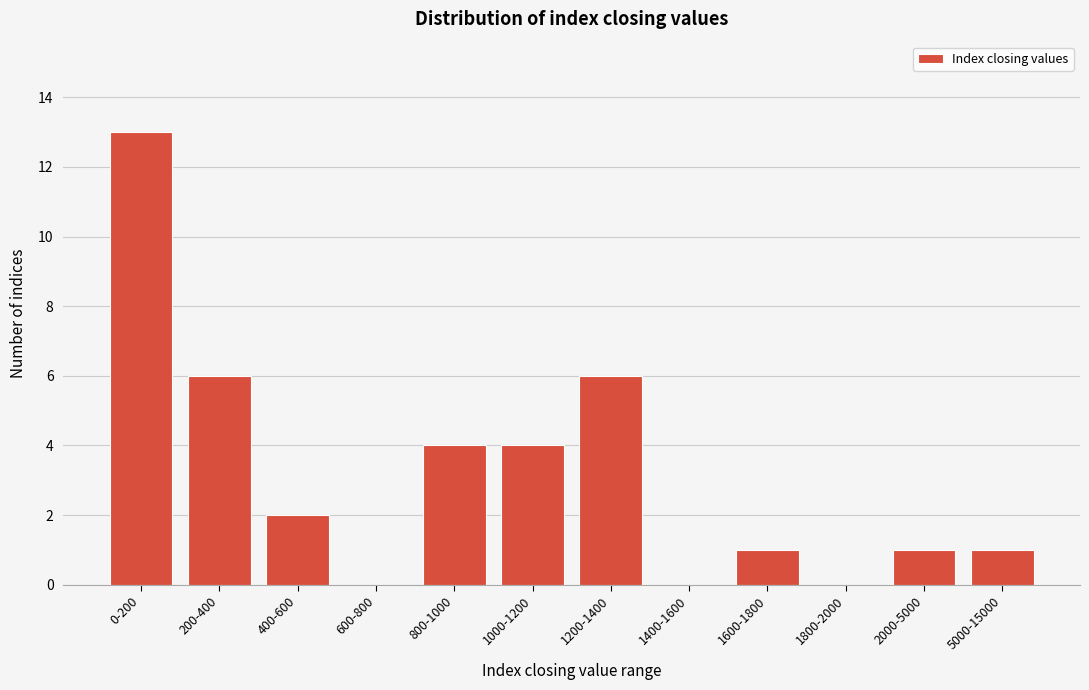

Reading left to right, what are all the values shown in this chart?

0-200=13	200-400=6	400-600=2	600-800=0	800-1000=4	1000-1200=4	1200-1400=6	1400-1600=0	1600-1800=1	1800-2000=0	2000-5000=1	5000-15000=1